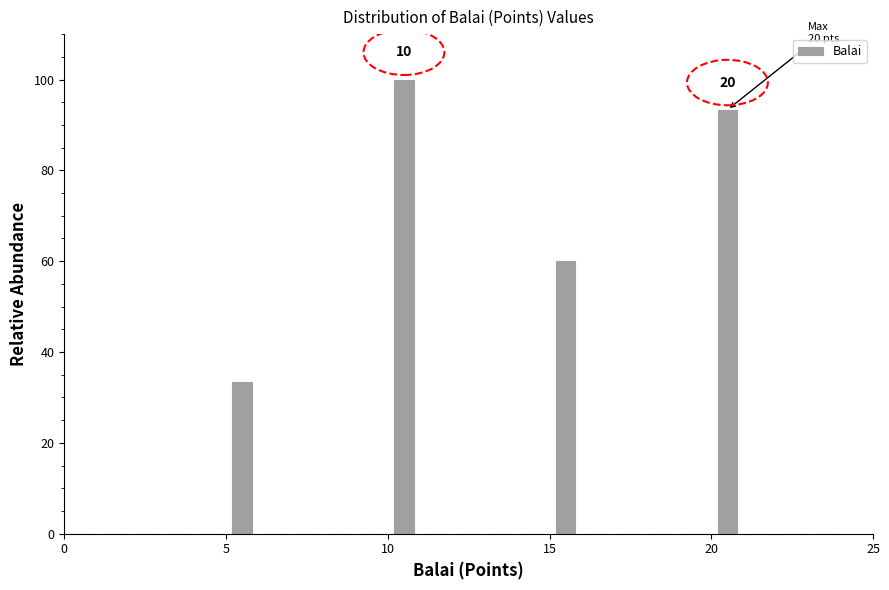

Read against the x-axis, roughly where is the centre of the tallest bar?

10.5